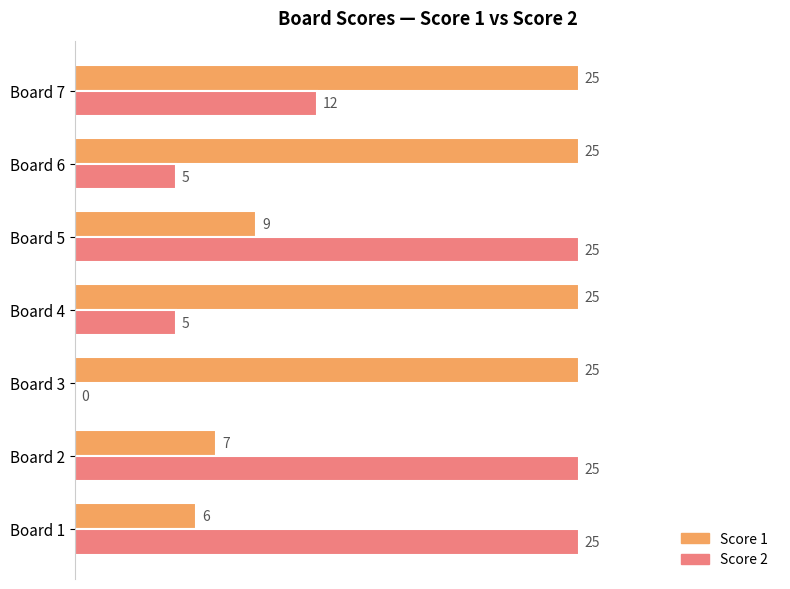

How many data points does each series have?

7